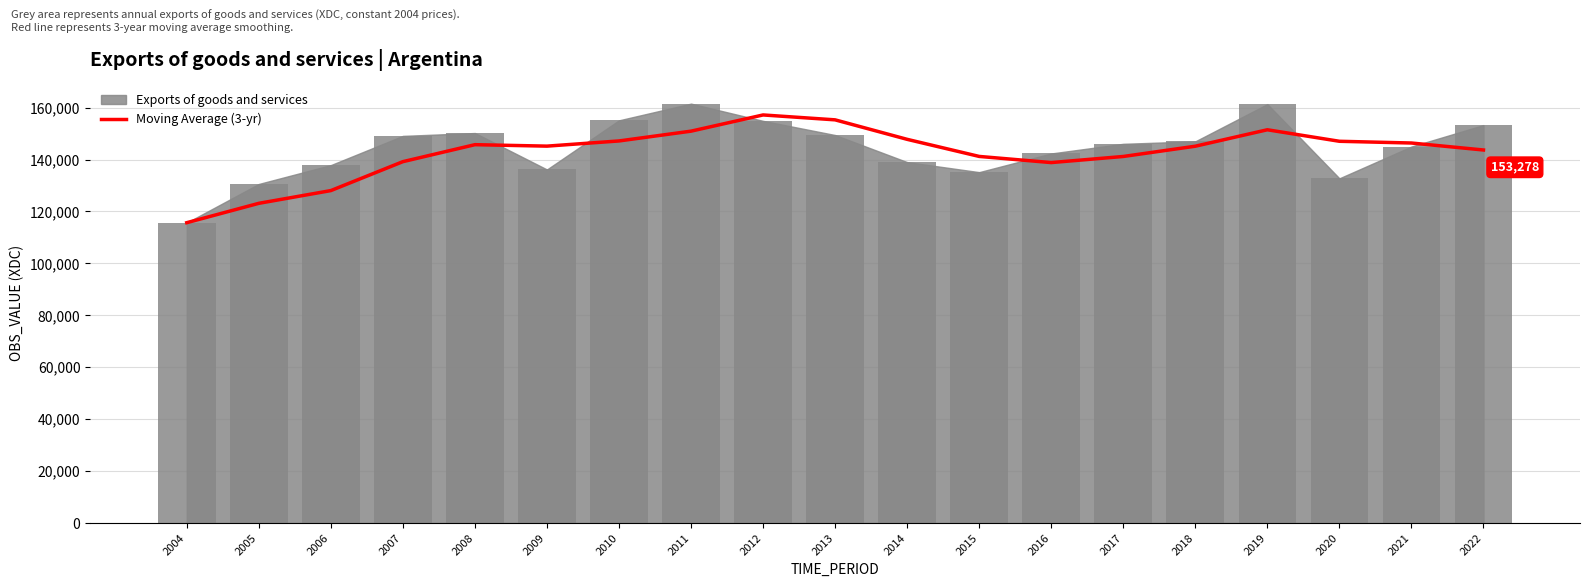

Which label corresponds to the smallest value in the chart?

2004